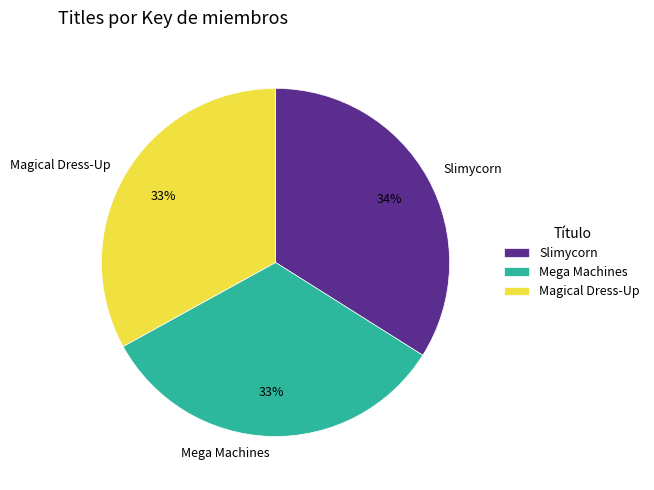

To the nearest percent, what is the difference between the Mega Machines and Slimycorn slice percentages?

1%